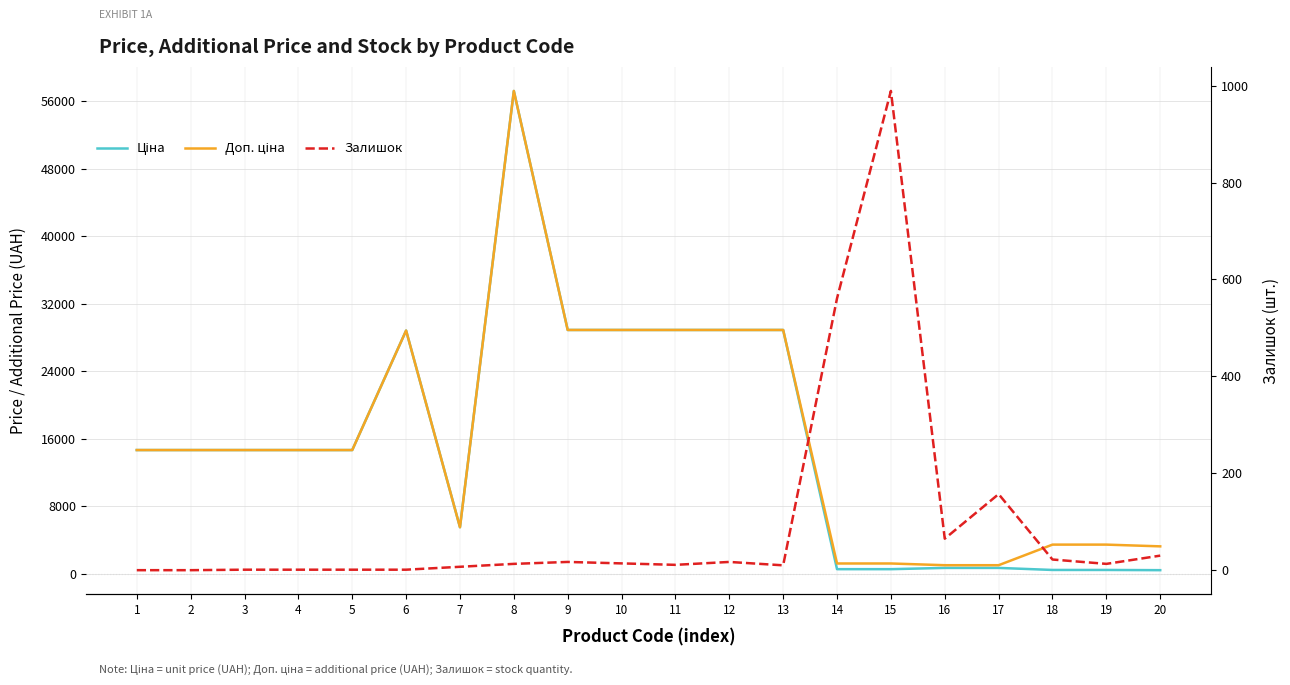

What is the difference between the highest and lowest values at 20?

3198.8